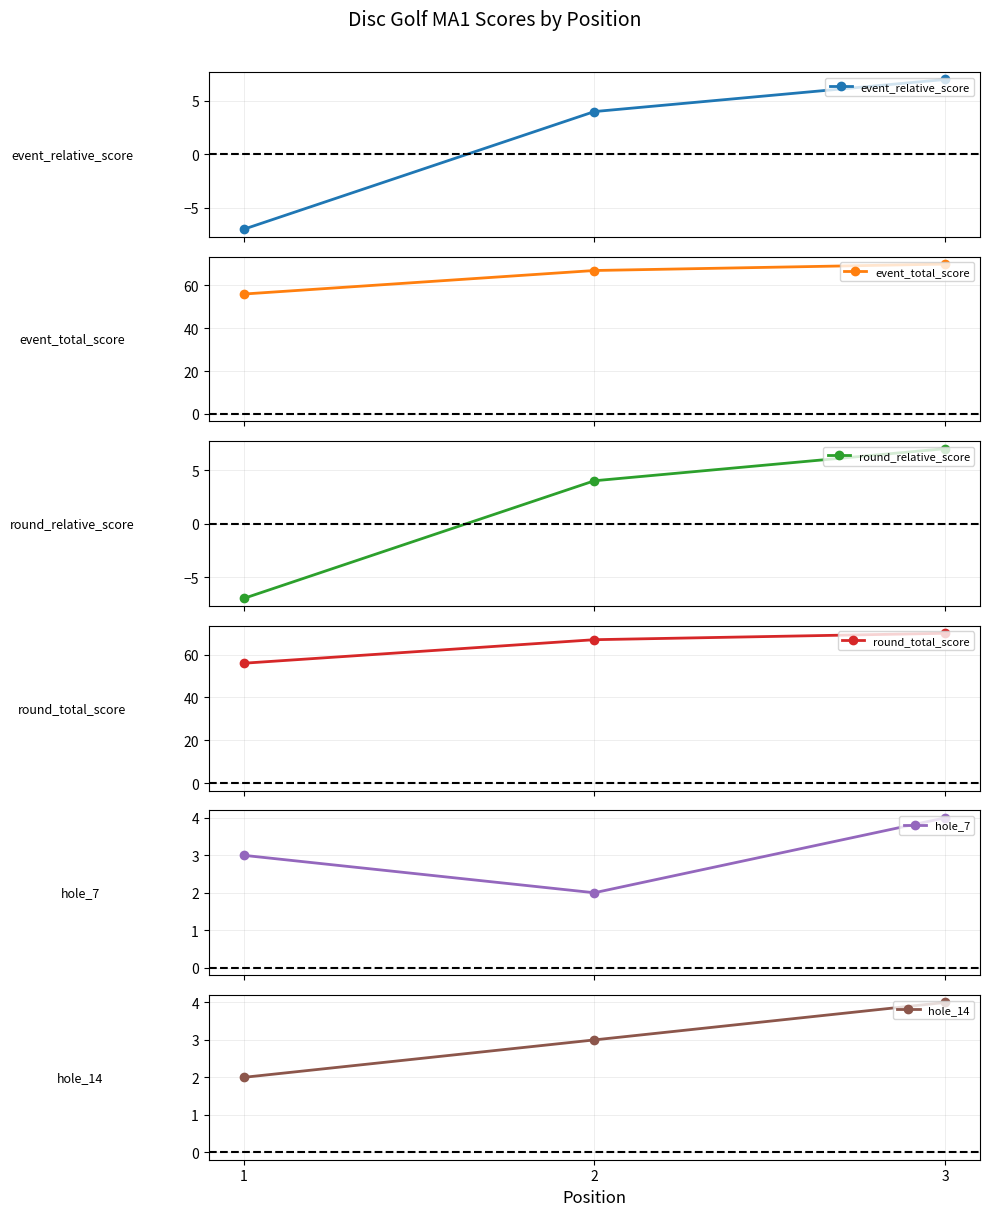

Count the event_relative_score values in the range -7 to 7.

3